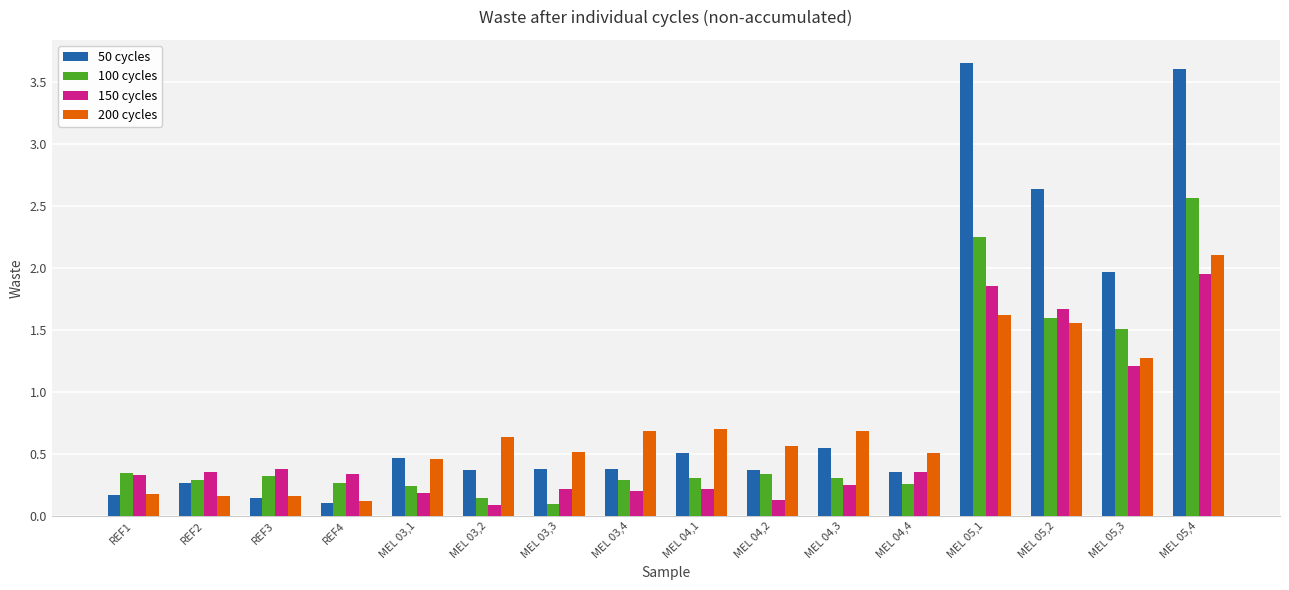

The value of 100 cycles at REF3 is 0.3. True or false?

True